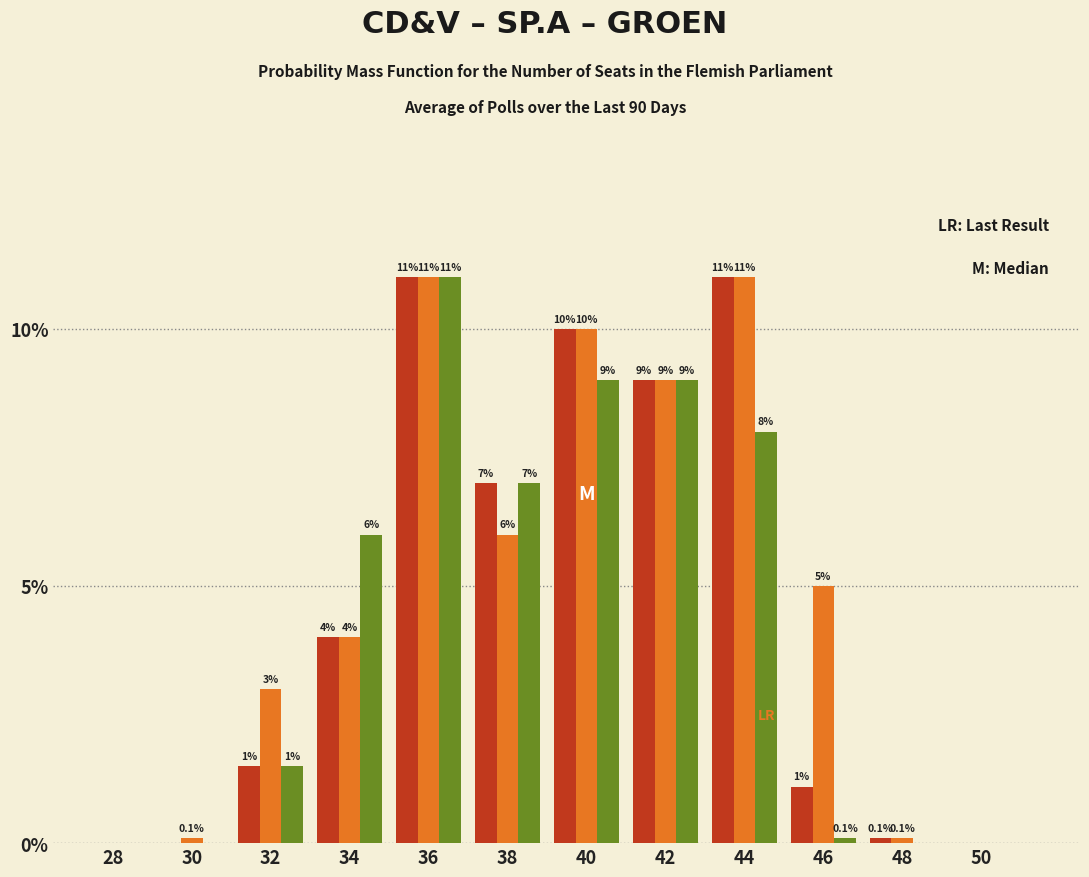

At which category is the sum across all series the highest?

36